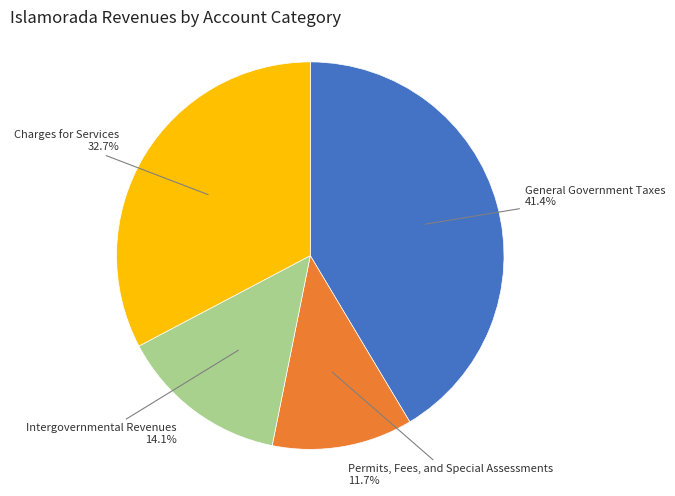

Is there any slice that represents more than half of the pie?

No